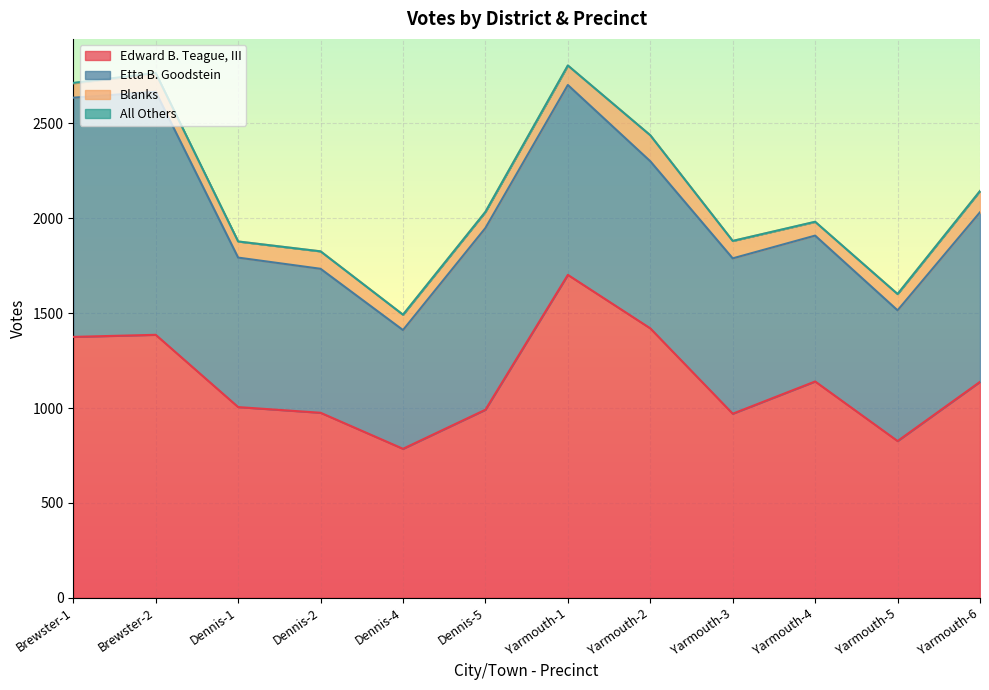

Reading left to right, list all the values displayed in this chart.

Edward B. Teague, III: Brewster-1=1375	Brewster-2=1386	Dennis-1=1005	Dennis-2=975	Dennis-4=785	Dennis-5=991	Yarmouth-1=1702	Yarmouth-2=1420	Yarmouth-3=970	Yarmouth-4=1140	Yarmouth-5=826	Yarmouth-6=1138
Etta B. Goodstein: Brewster-1=1261	Brewster-2=1281	Dennis-1=788	Dennis-2=759	Dennis-4=626	Dennis-5=958	Yarmouth-1=1001	Yarmouth-2=881	Yarmouth-3=819	Yarmouth-4=769	Yarmouth-5=689	Yarmouth-6=894
Blanks: Brewster-1=76	Brewster-2=96	Dennis-1=85	Dennis-2=92	Dennis-4=81	Dennis-5=85	Yarmouth-1=102	Yarmouth-2=137	Yarmouth-3=92	Yarmouth-4=72	Yarmouth-5=86	Yarmouth-6=112
All Others: Brewster-1=2	Brewster-2=3	Dennis-1=0	Dennis-2=0	Dennis-4=0	Dennis-5=0	Yarmouth-1=1	Yarmouth-2=0	Yarmouth-3=0	Yarmouth-4=1	Yarmouth-5=0	Yarmouth-6=0